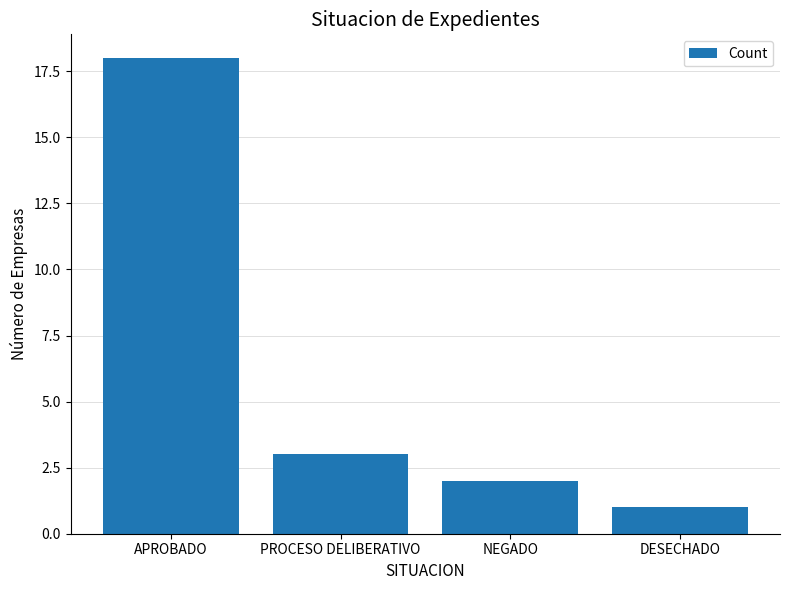

Reading right to left, transcribe all the data shown in this chart.

1	2	3	18